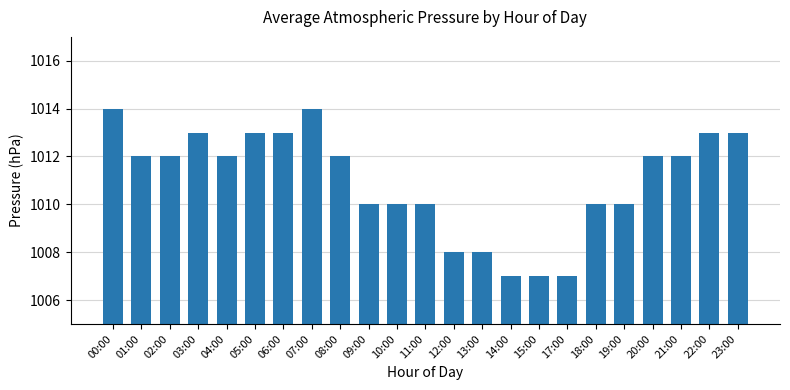

Between 06:00 and 12:00, which is larger?

06:00